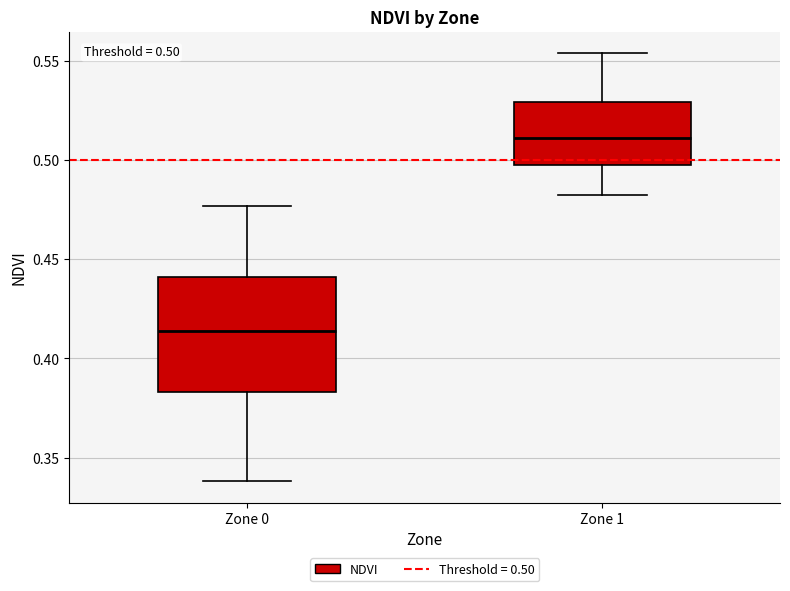

Which box's median line is the highest?

Zone 1